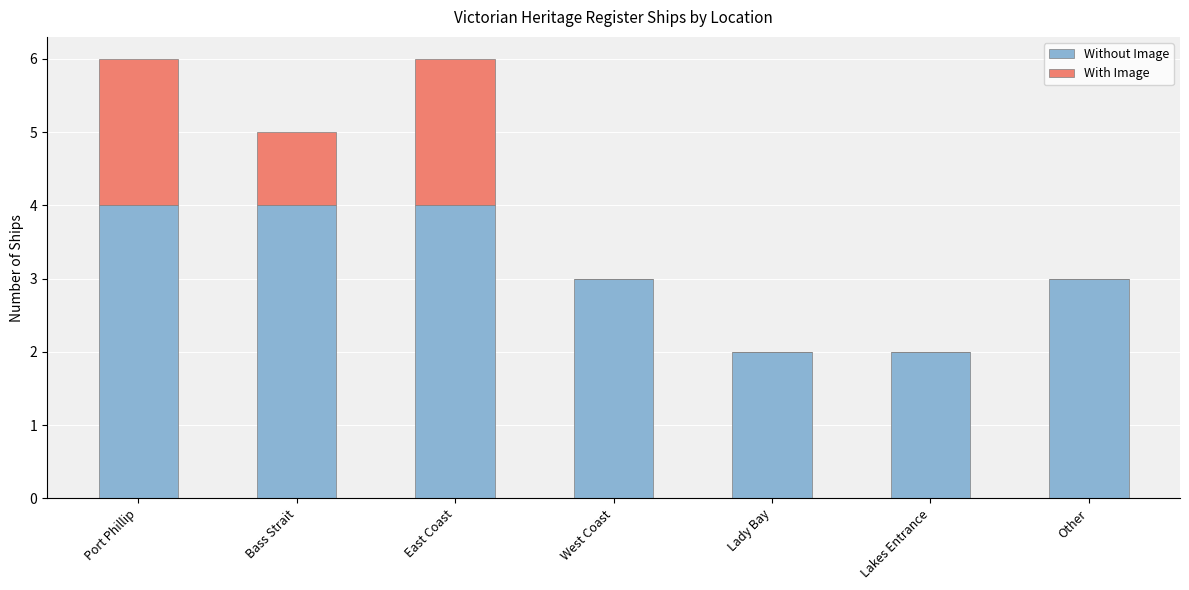

What is the sum of all Without Image values?

22